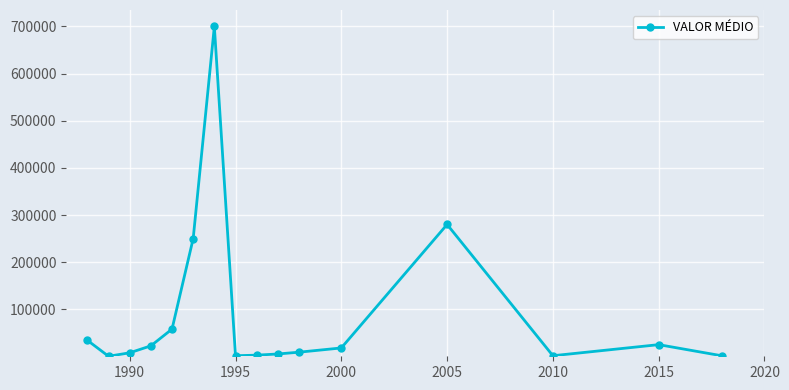

What is the sum of all values?

1416832.8